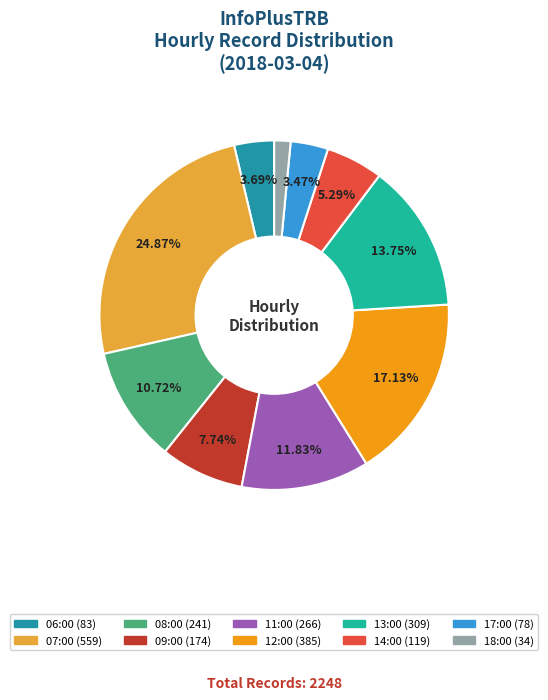

True or false: 18:00 accounts for 15% of the total.

False